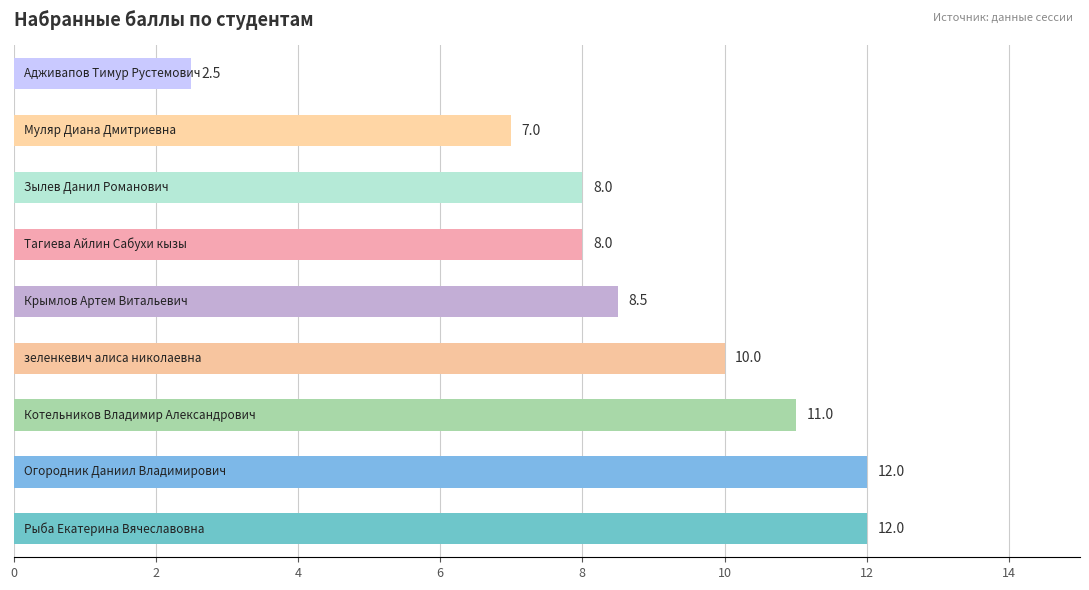

How many categories are shown in the chart?

9